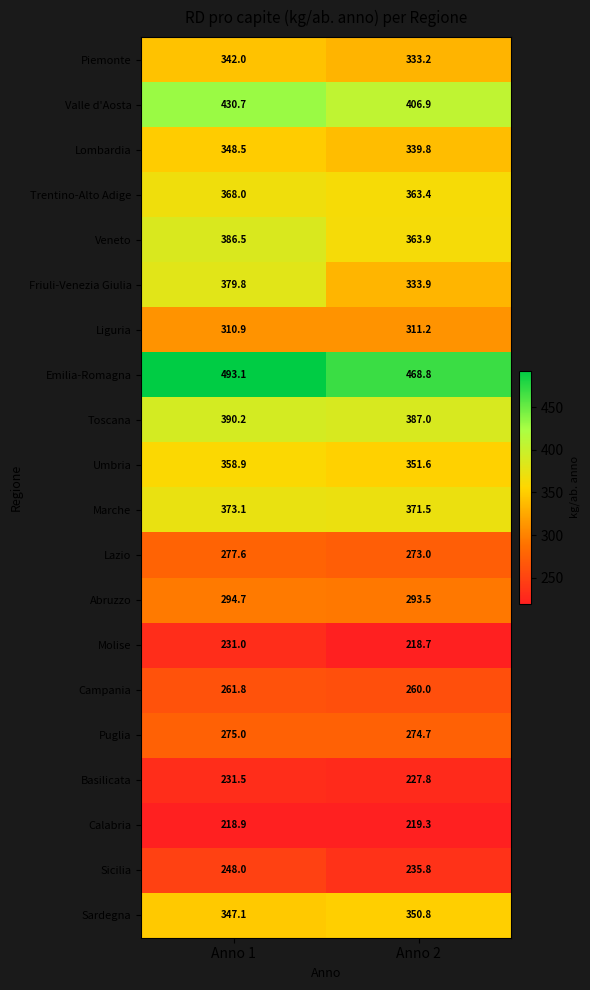

What is the sum of the Toscana values at Anno 1 and Anno 2?

777.2